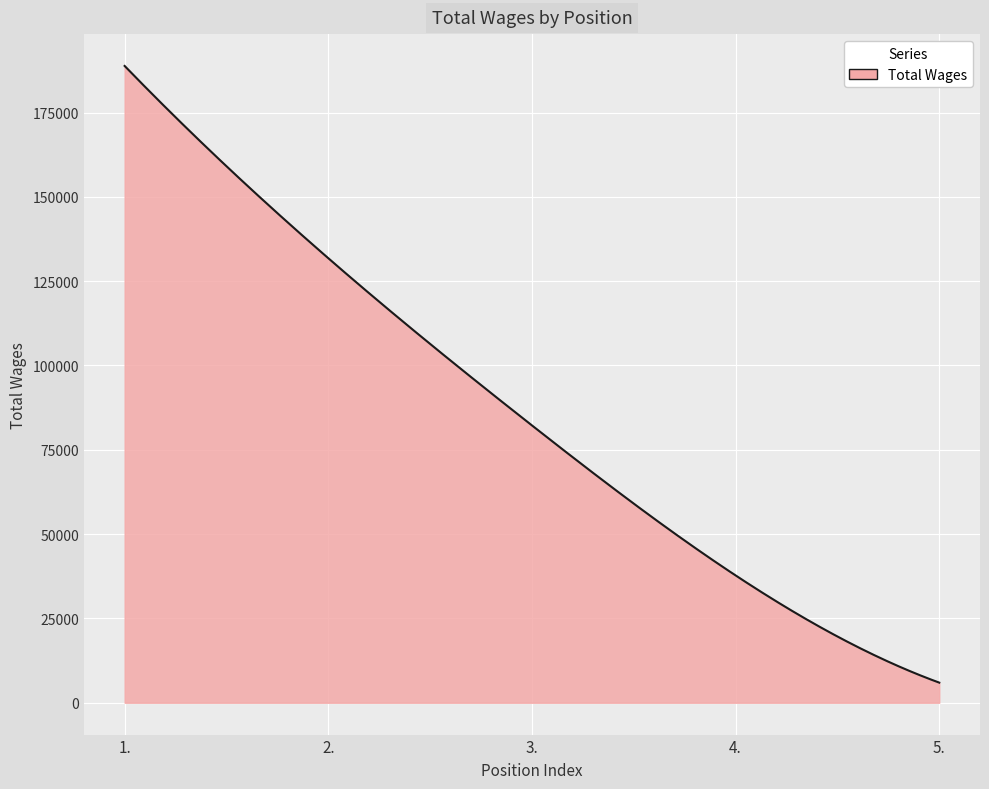

What is the maximum value shown in the chart?

188803.0